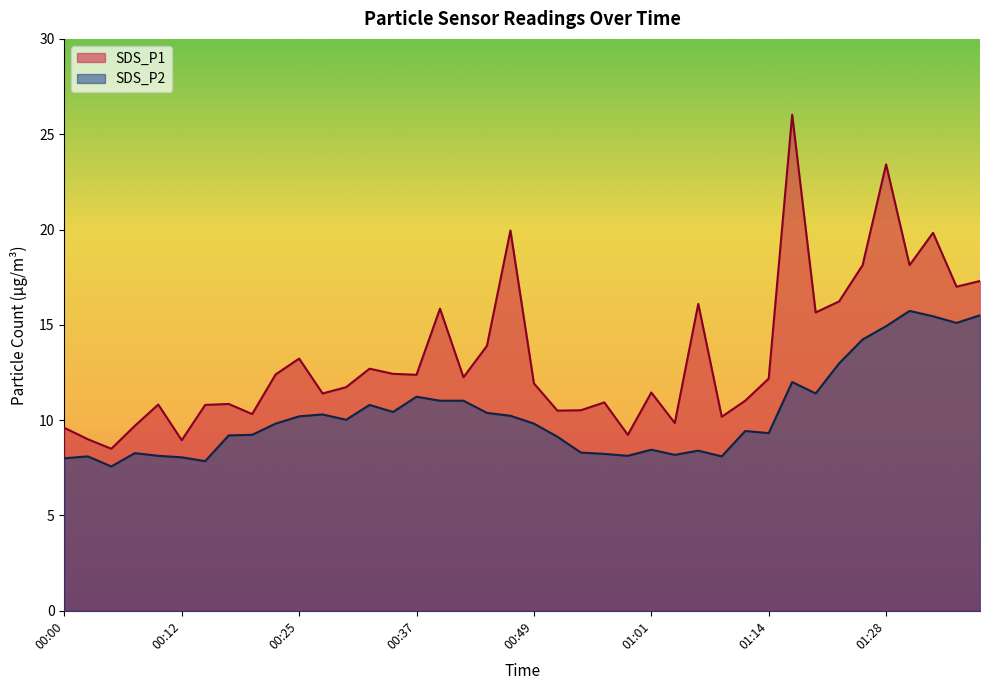

Rank the series by their average value, from highest to lowest.

SDS_P1, SDS_P2